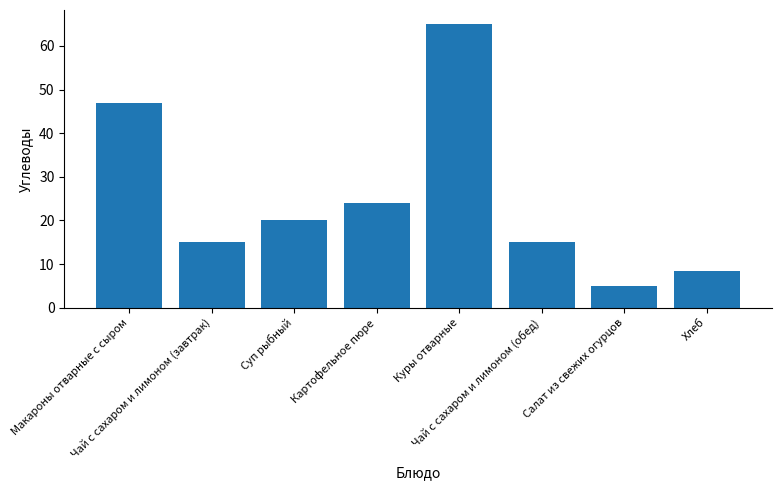

What is the smallest value displayed?

5.0